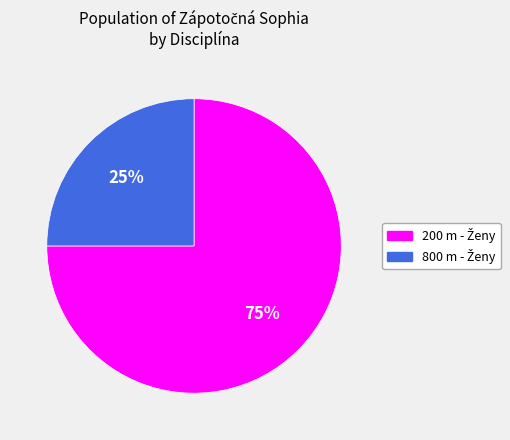

To the nearest percent, what is the difference between the largest and smallest slice percentages?

50%